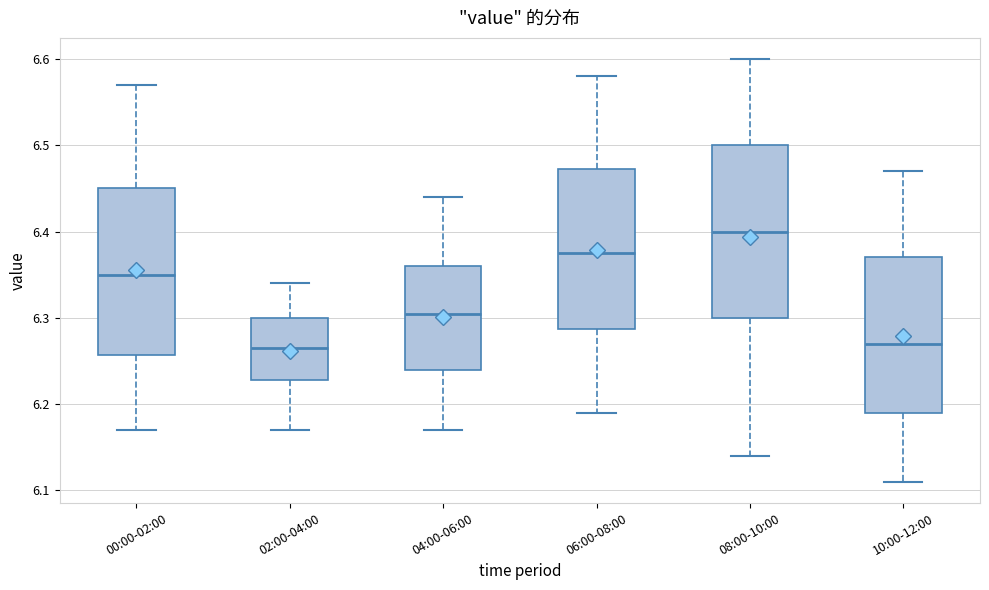

Where is the lower edge of the box for 06:00-08:00 on the y-axis? The values are not printed on the chart, so give them approximately, as read against the axis.

6.29